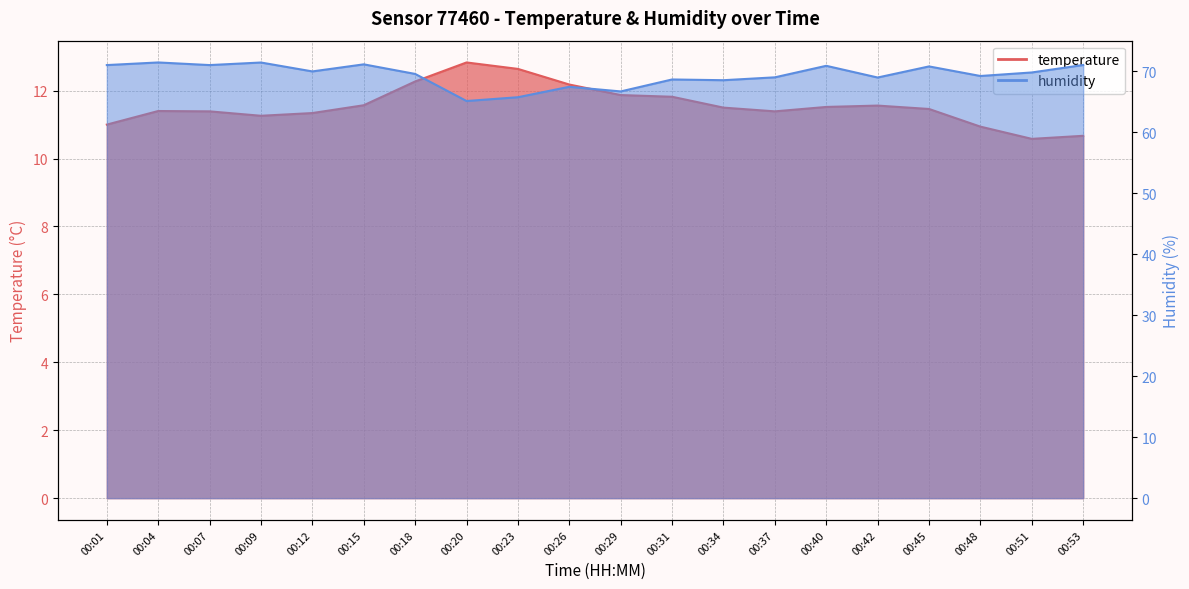

What is the highest value of the temperature series?

12.8